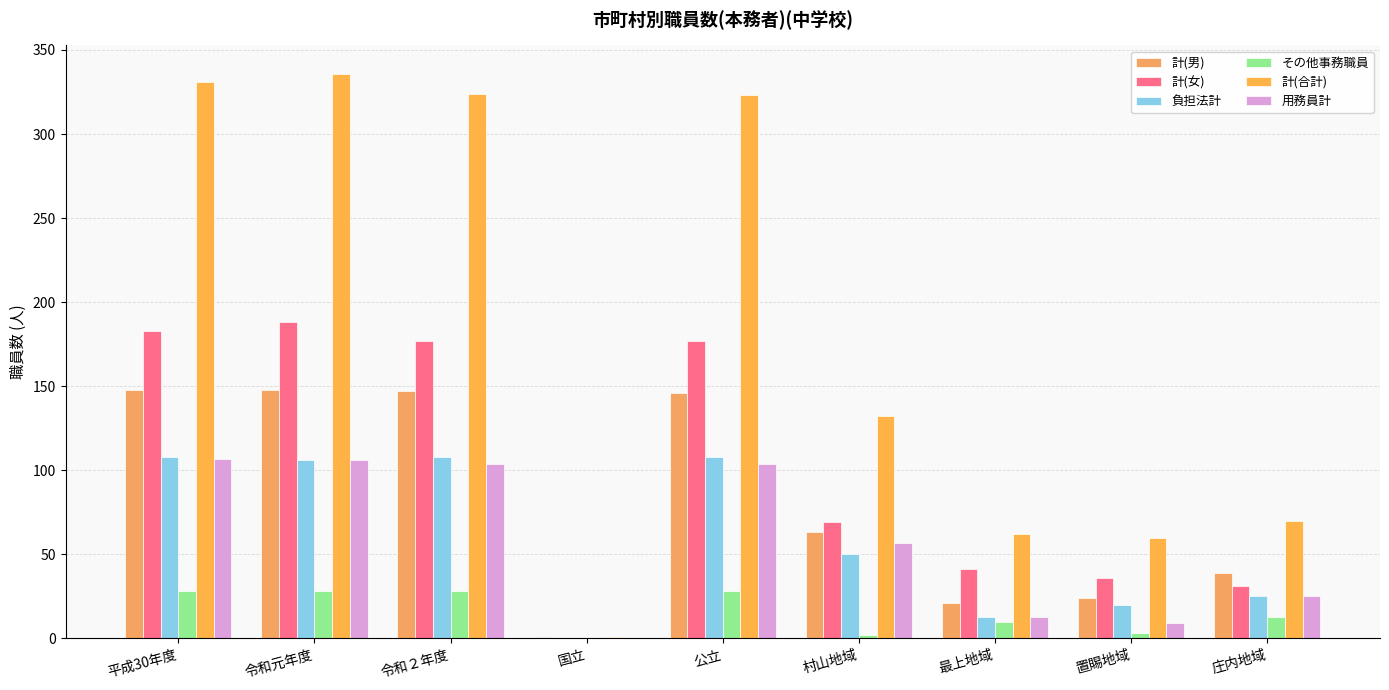

What is the difference between the maximum and minimum values in the 用務員計 series?

107